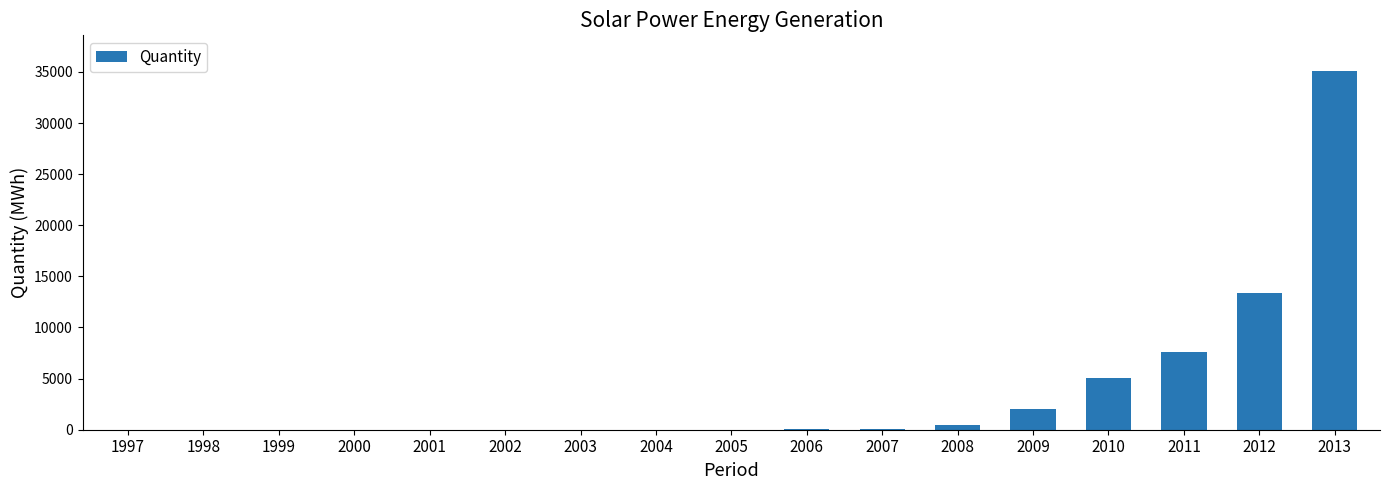

What is the sum of all values?

63679.0